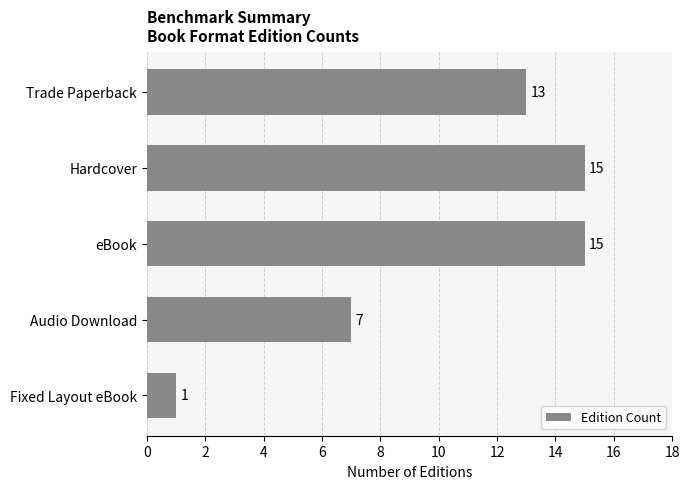

Read the value at Trade Paperback, to the nearest 5.

15